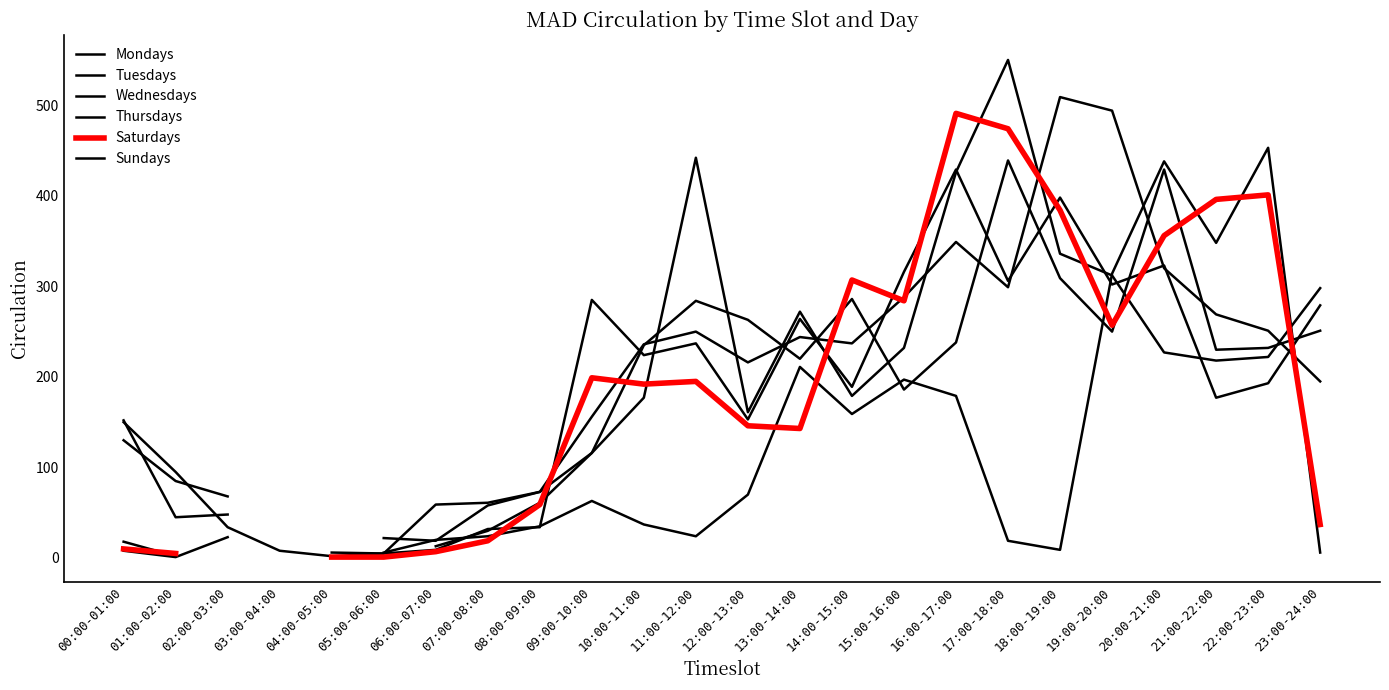

At how many categories does at least one series exceed 190?

15